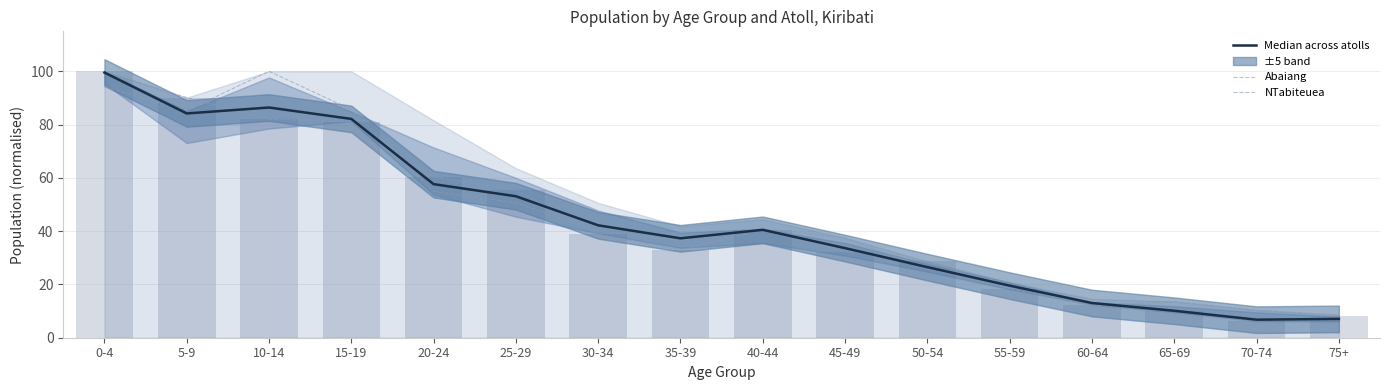

Between 10-14 and 40-44, which is larger?

10-14